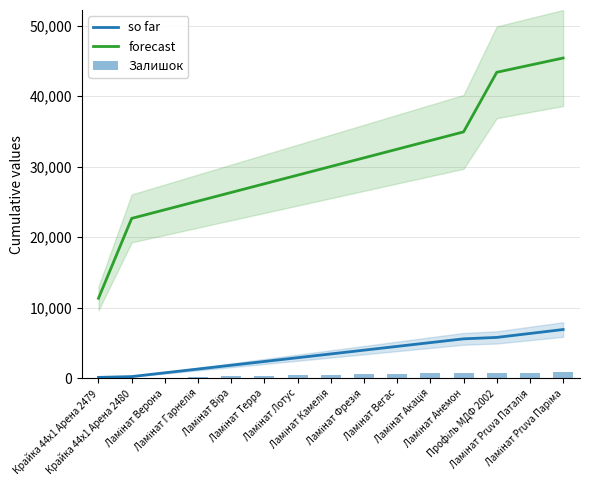

At how many categories does at least one series exceed 32297?

6